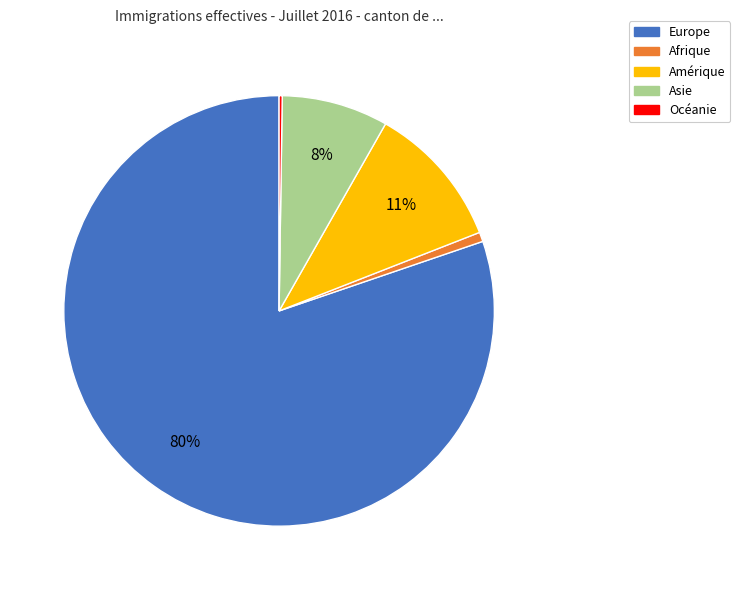

To the nearest percent, what is the difference between the largest and smallest slice percentages?

80%